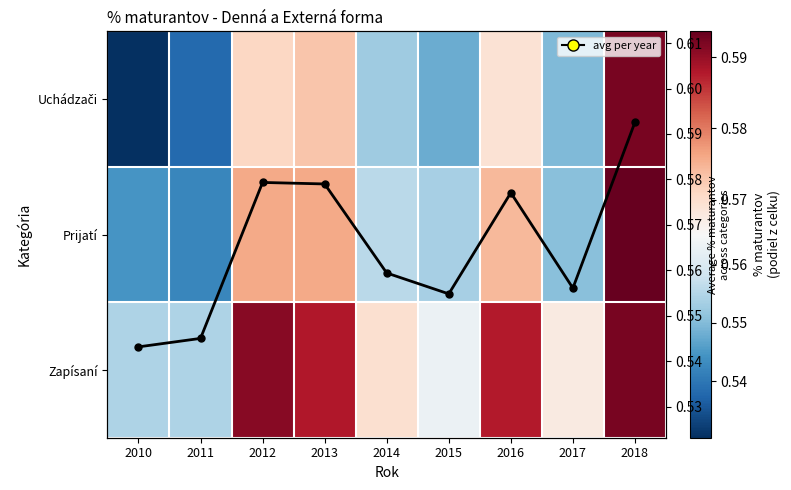

At 2012, list the series in order from largest to smallest.

Zapísaní, Avg % maturantov, Prijatí, Uchádzači